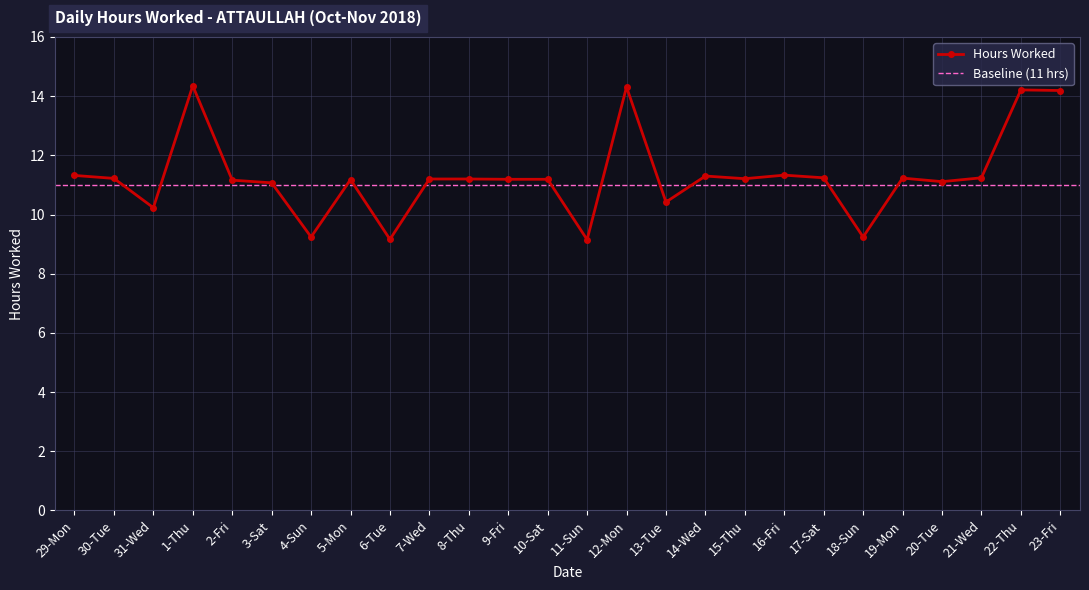

How many interior local peaks (higher than both neighbors) does the data have?

7